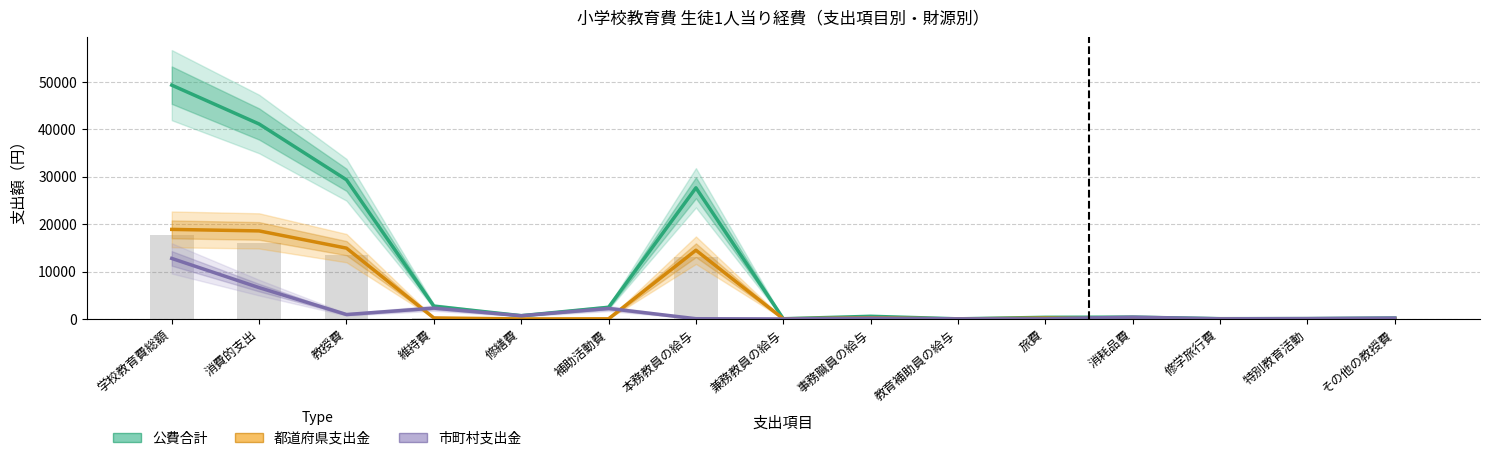

How many groups of bars are there?

15